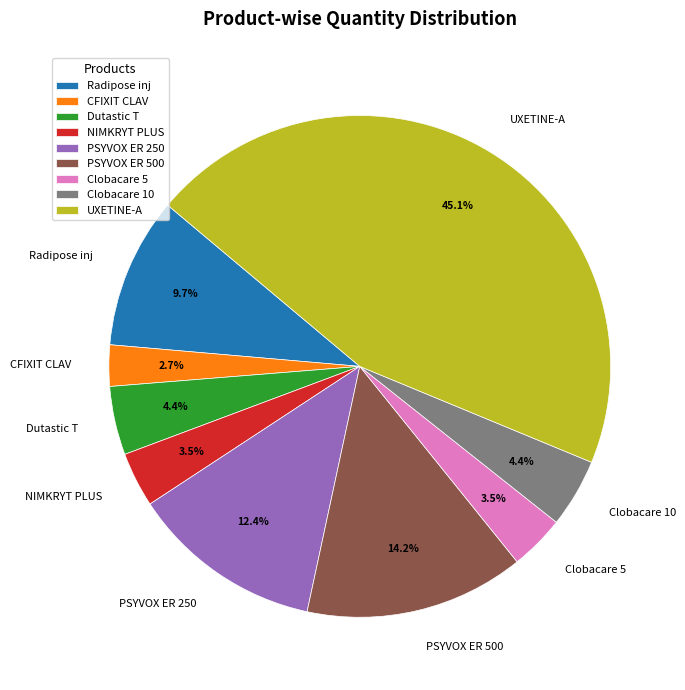

What percentage is NOT represented by PSYVOX ER 500?

85.8%